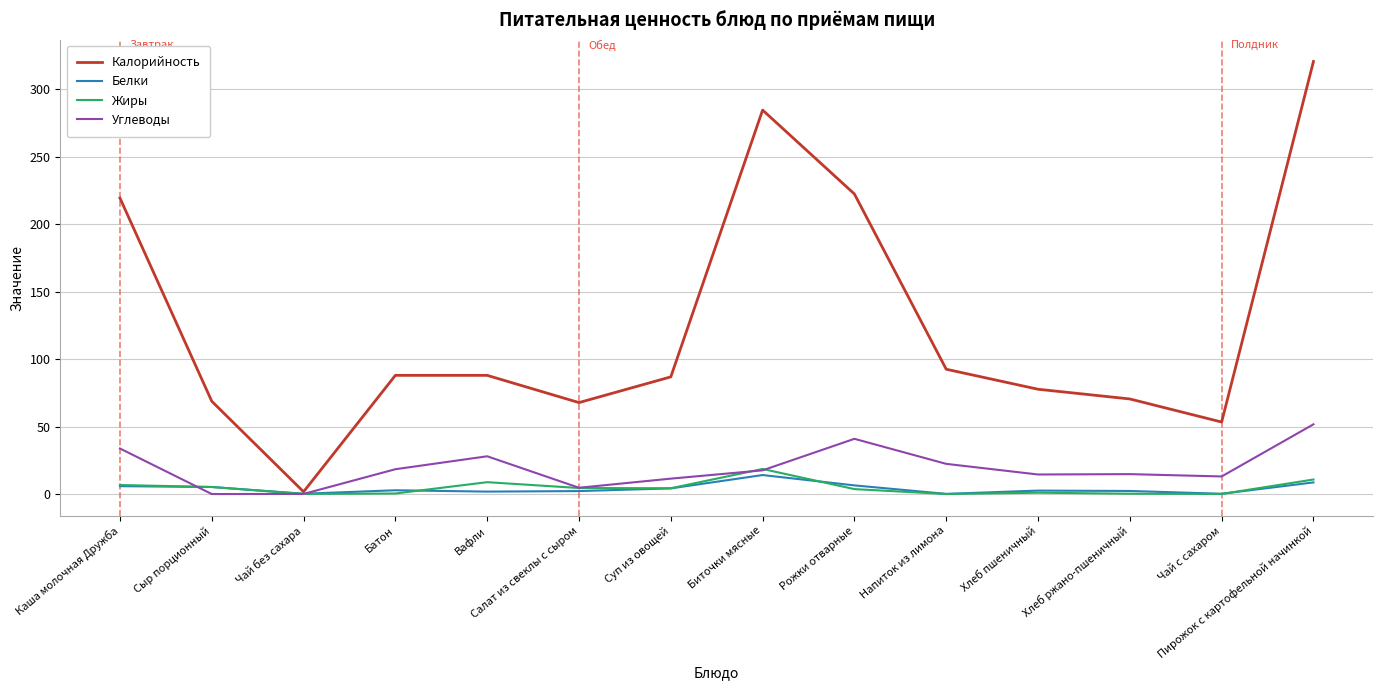

Between Суп из овощей and Чай с сахаром, which series saw the biggest shift?

Калорийность